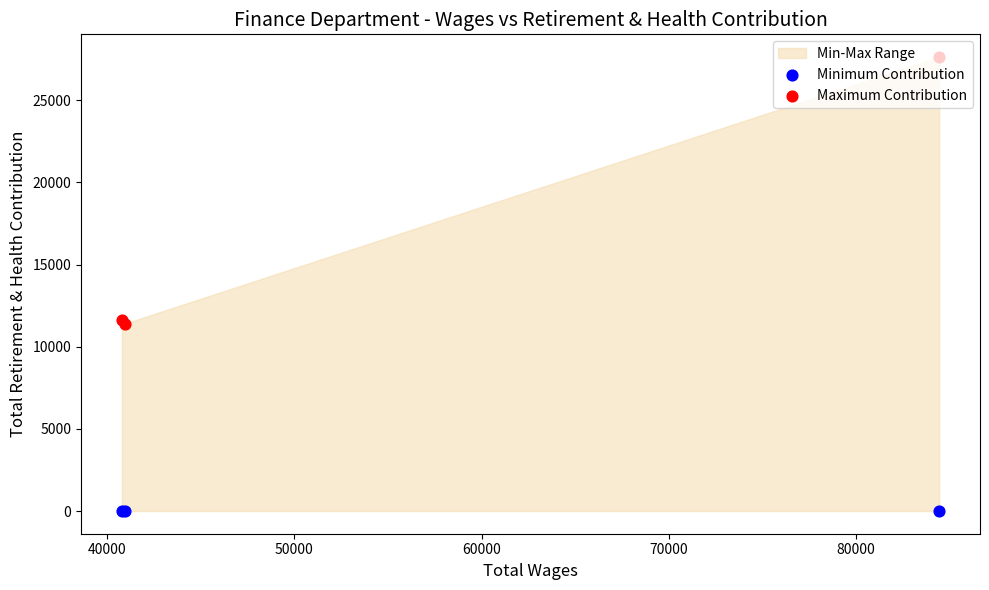

Which series has the largest Y range (max minus min)?

Maximum Contribution